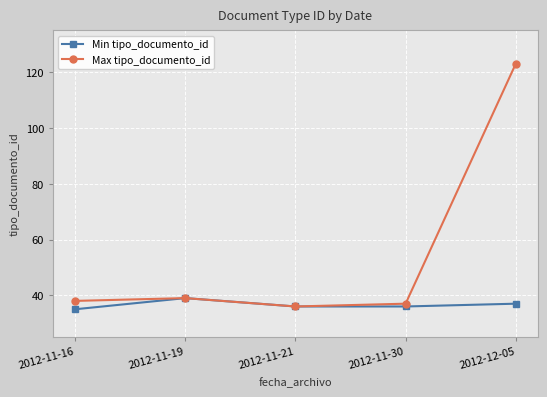

Which category has the lowest value in the Max tipo_documento_id series?

2012-11-21